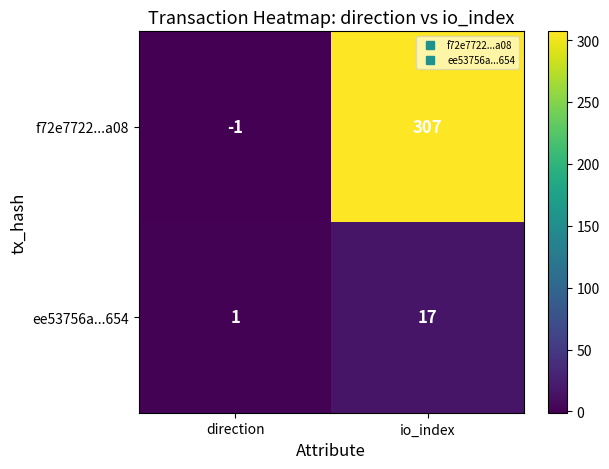

Reading left to right, transcribe all the data shown in this chart.

f72e7722...a08: direction=-1	io_index=307
ee53756a...654: direction=1	io_index=17